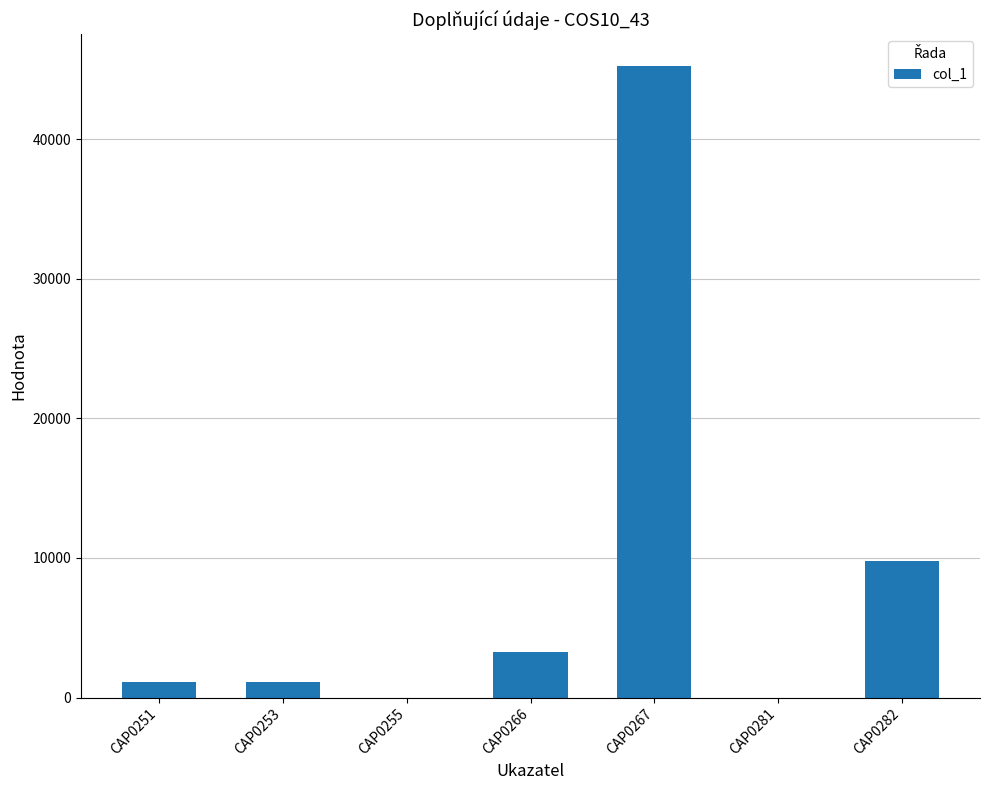

Reading right to left, extract all data points from this chart.

9786	0	45269	3274	0	1132	1132